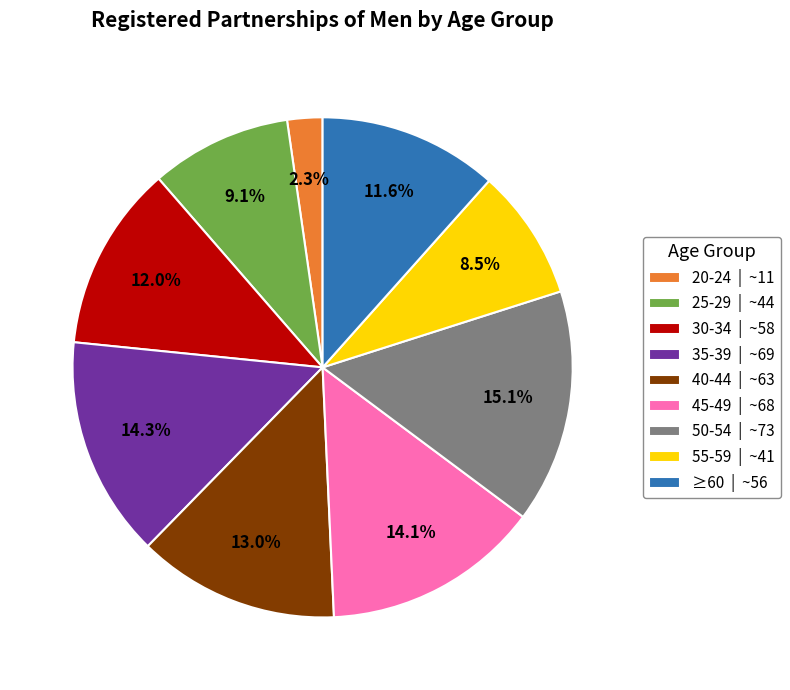

What is the largest slice in the pie chart?

50-54 | ~73